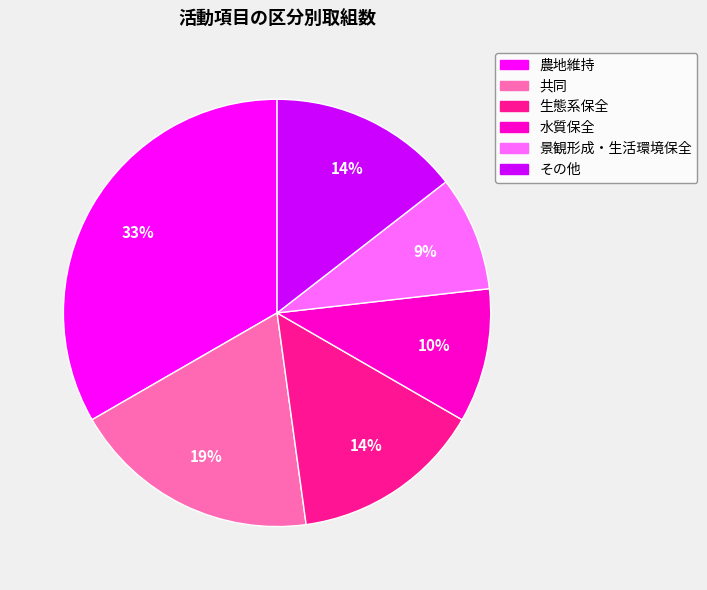

Which has a higher value, 水質保全 or その他?

その他